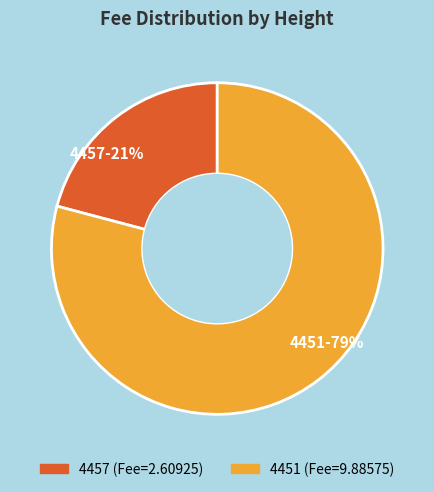

Is it true that 4457 is 21% of the pie?

True